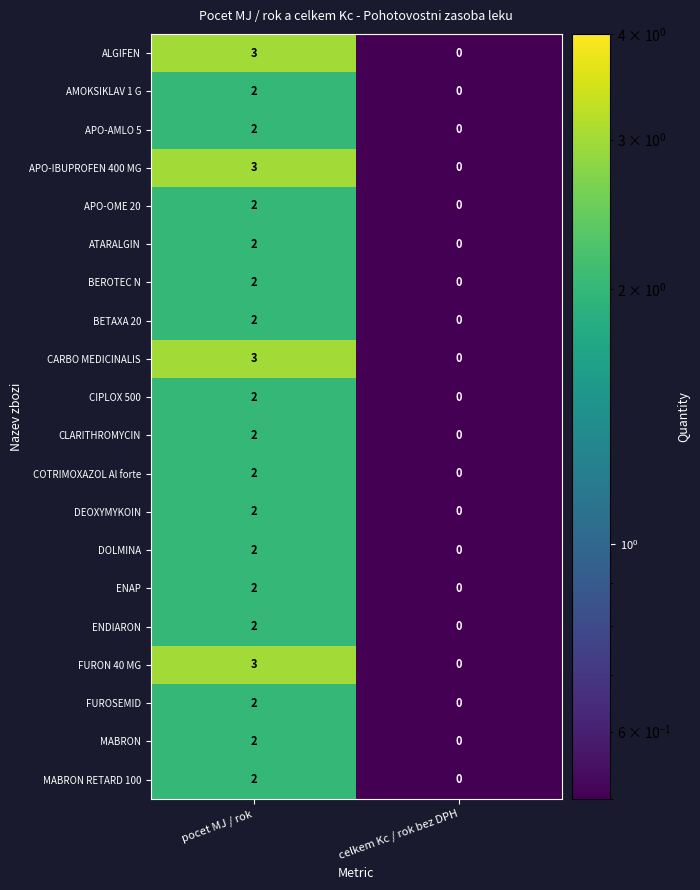

Count the number of data series in this chart.

20